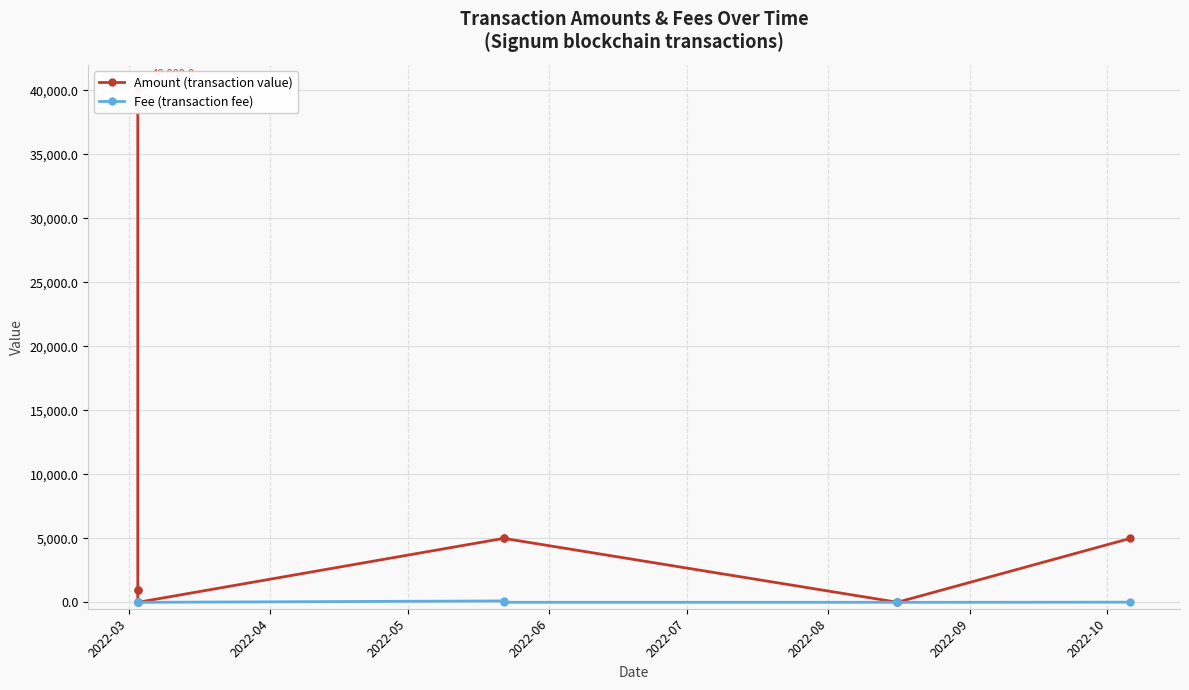

List the series in order of their peak value, lowest first.

Fee (transaction fee), Amount (transaction value)